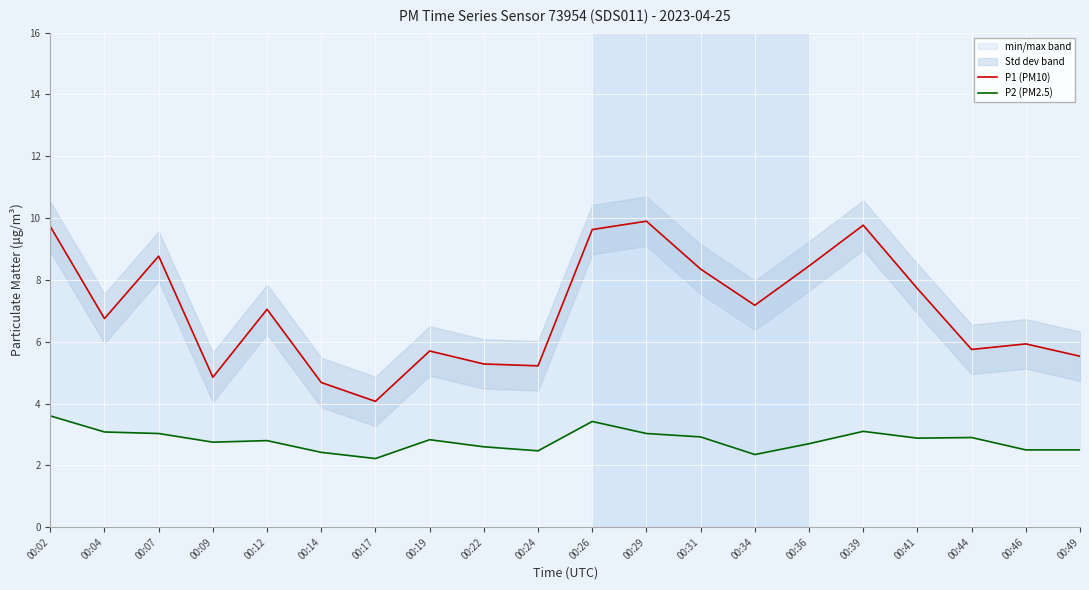

Between 00:04 and 00:24, which is larger?

00:04